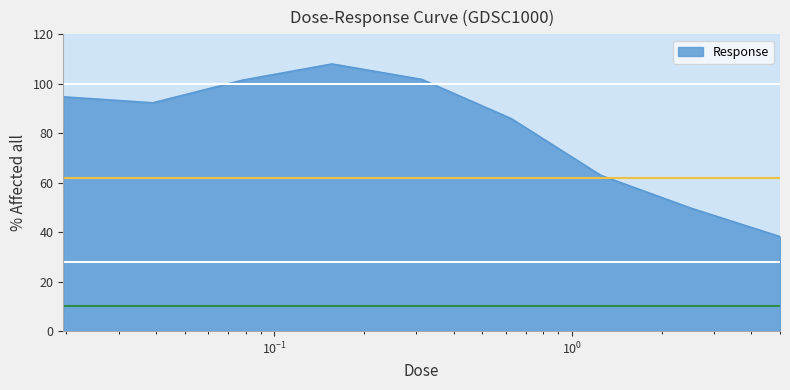

How many lines are shown in the chart?

1